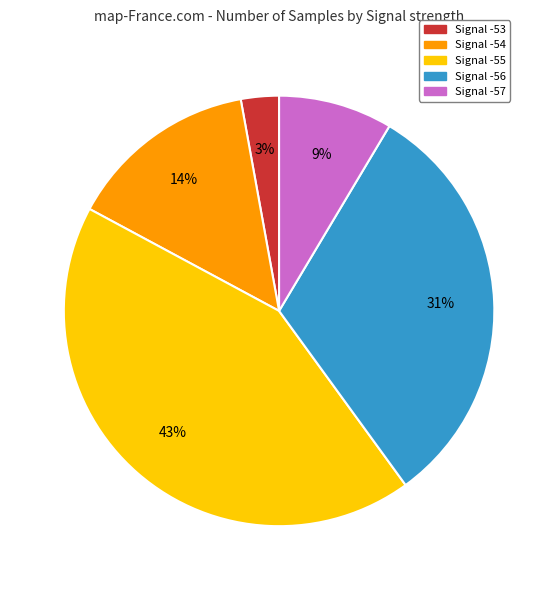

Combined, do Signal -55 and Signal -56 account for over 50%?

Yes